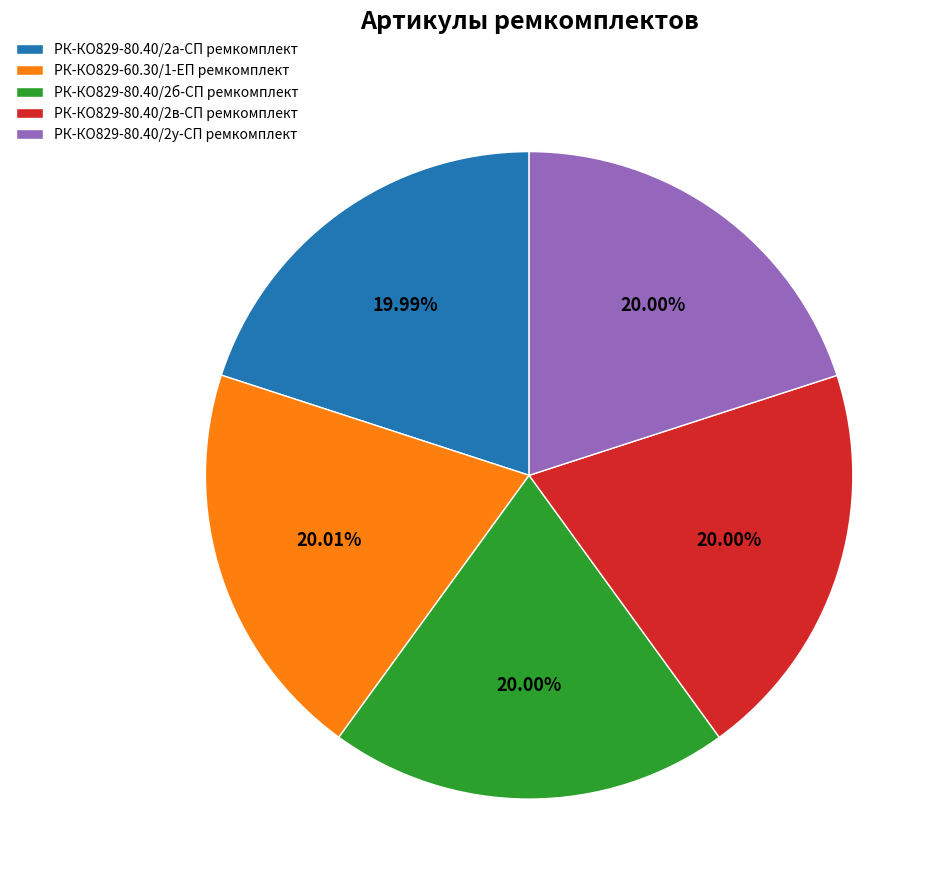

What percentage do РК-КО829-80.40/2а-СП ремкомплект and РК-КО829-60.30/1-ЕП ремкомплект together represent?

40.0%